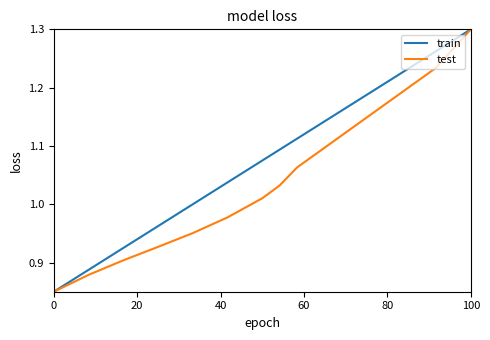

Which series has the largest total across all categories?

train